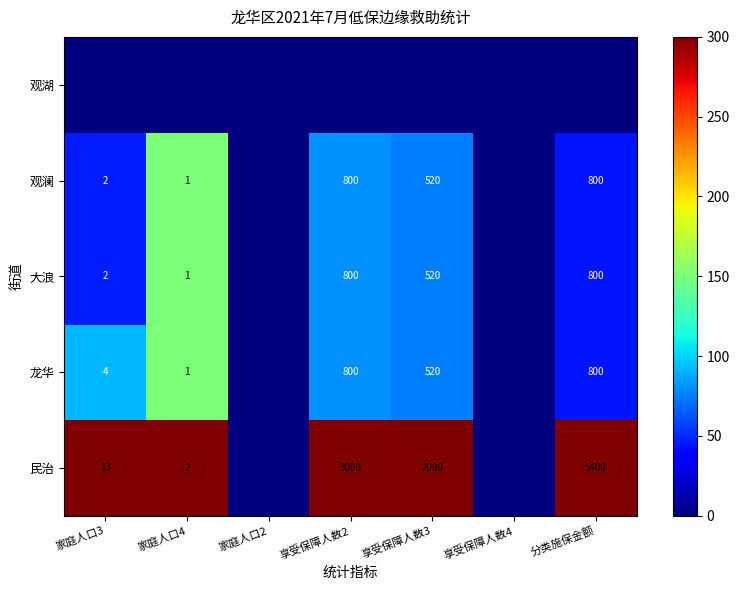

Is the value of 民治 at 享受保障人数3 greater than the value of 大浪 at 享受保障人数3?

Yes